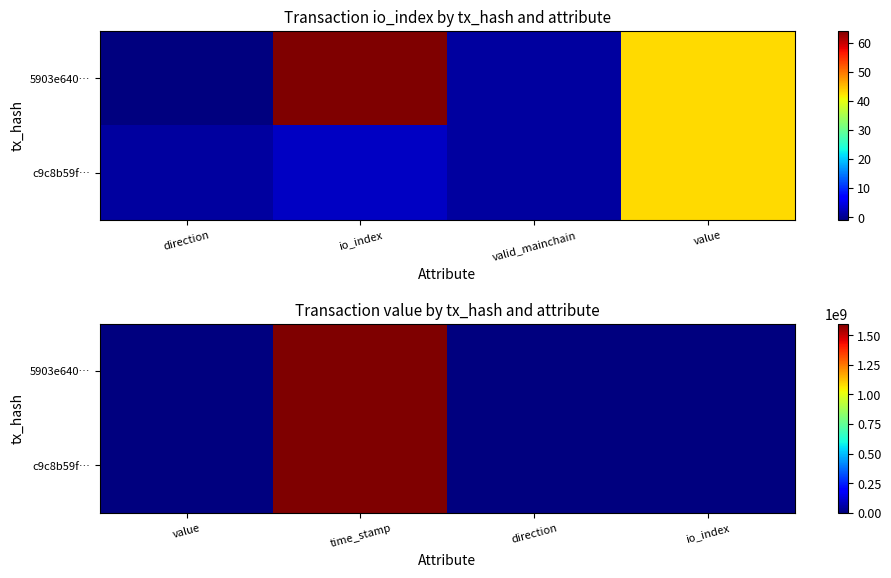

Rank the series by their average value, from highest to lowest.

5903e640…, c9c8b59f…